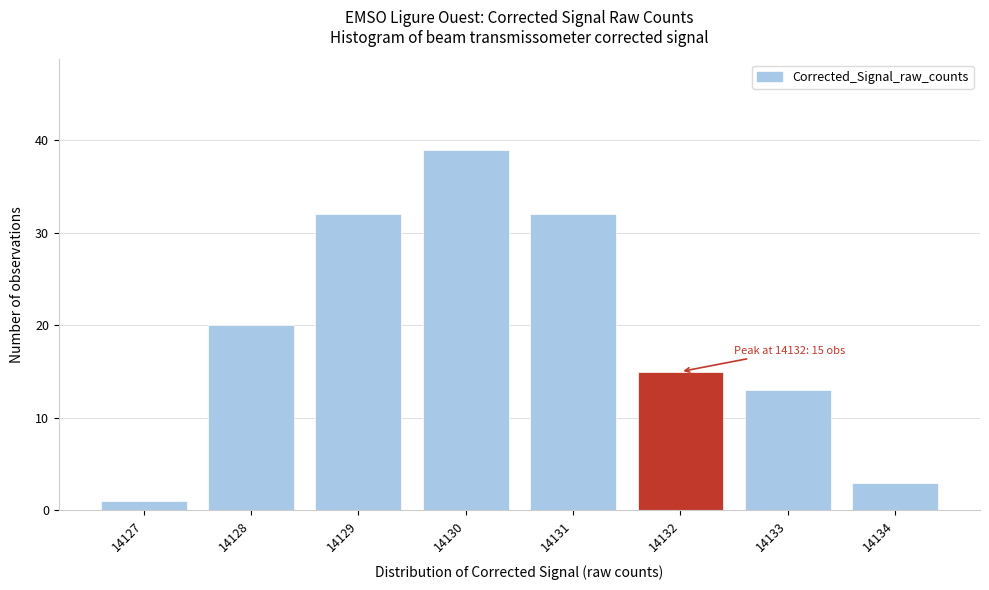

Which range on the x-axis has the tallest bar?

14129.5 to 14130.5